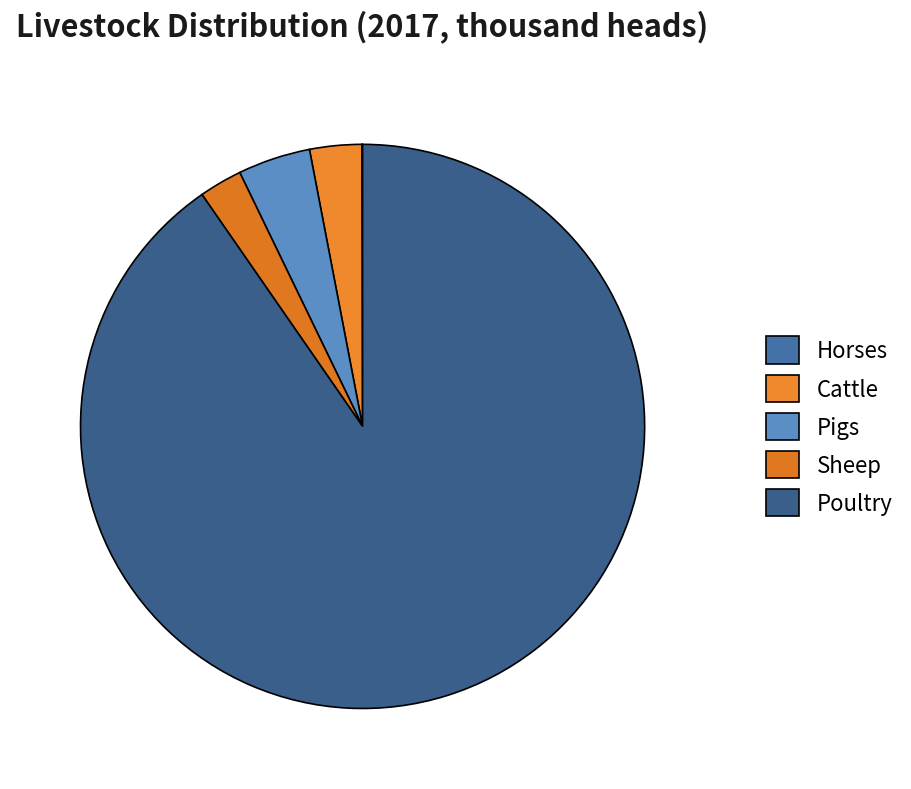

Is there any slice that represents more than half of the pie?

Yes